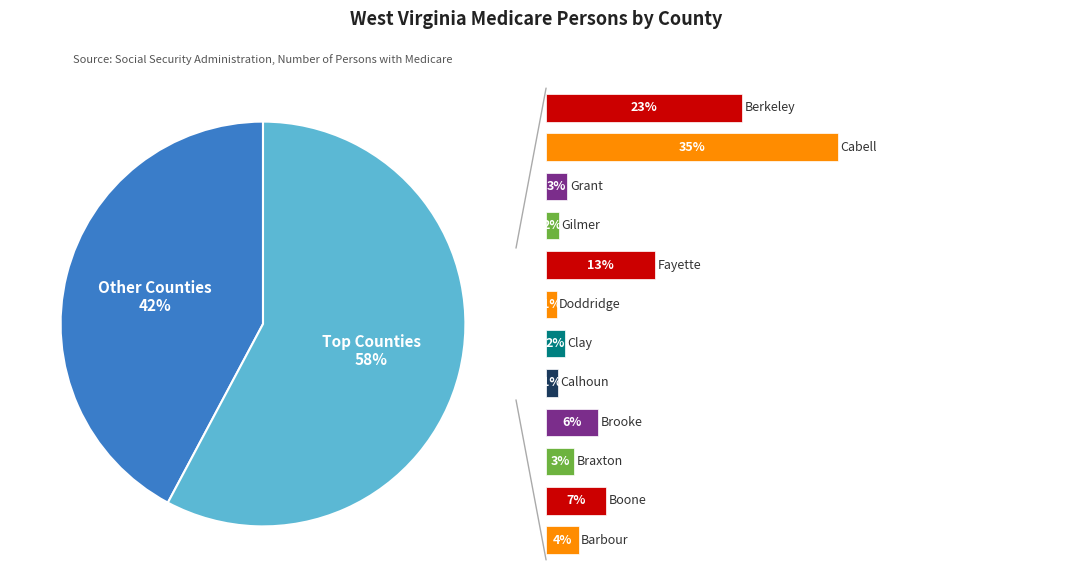

Does Berkeley represent more than half of the total?

No